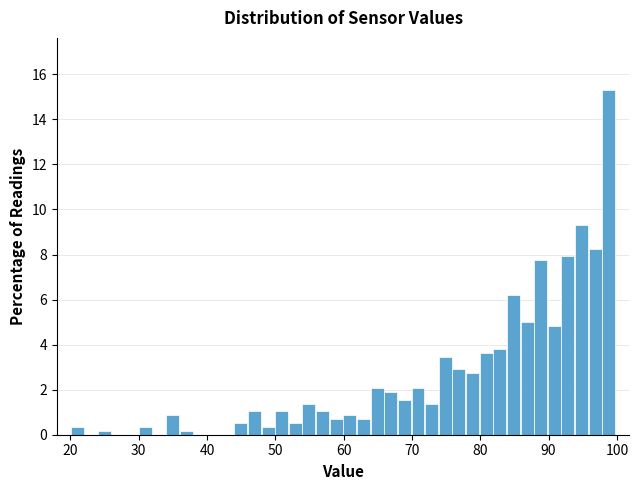

Around what value on the x-axis is the tallest bar? Give the approximate position of its centre, as read against the axis.

99